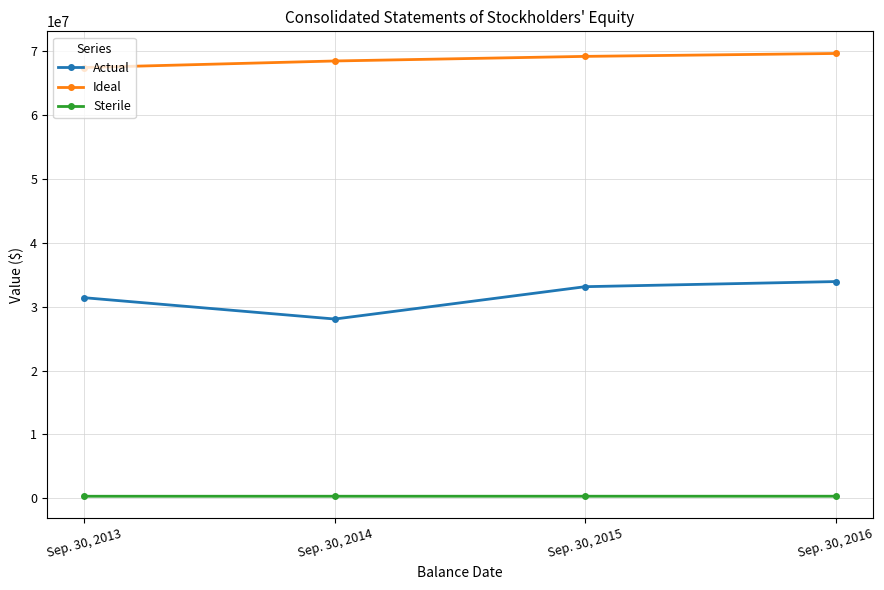

What is the average value of the Sterile series?

310300